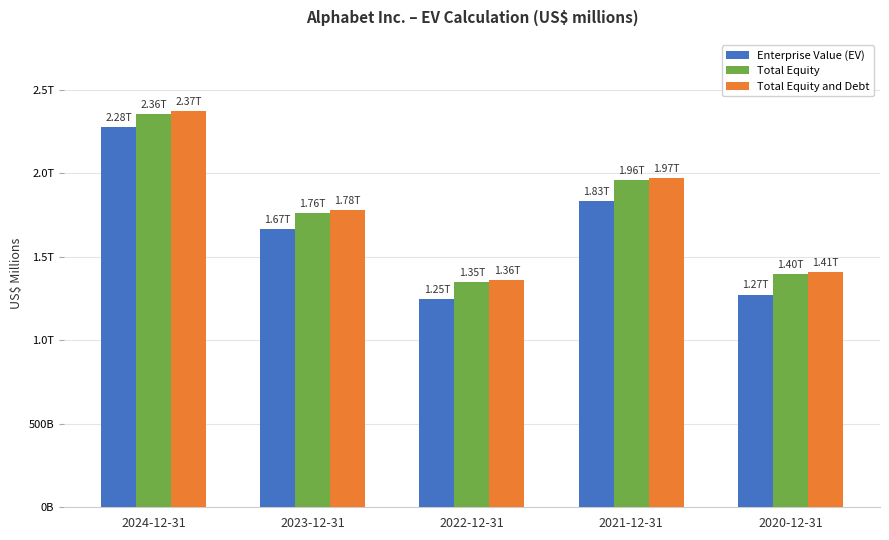

What are all the series names shown in the legend?

Enterprise Value (EV), Total Equity, Total Equity and Debt